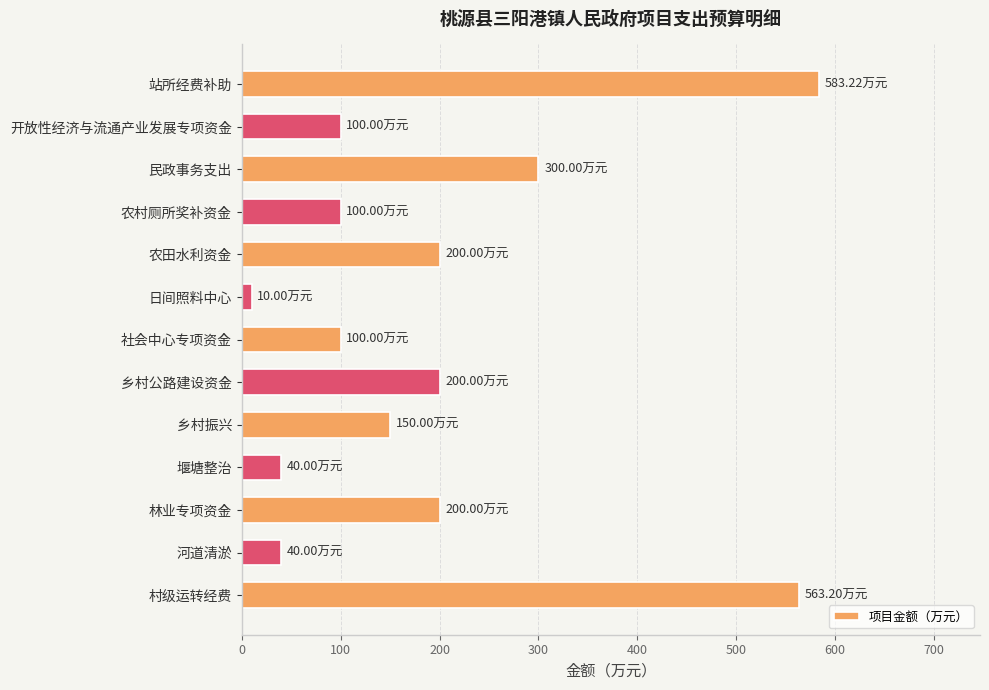

Does the chart contain stacked bars?

No